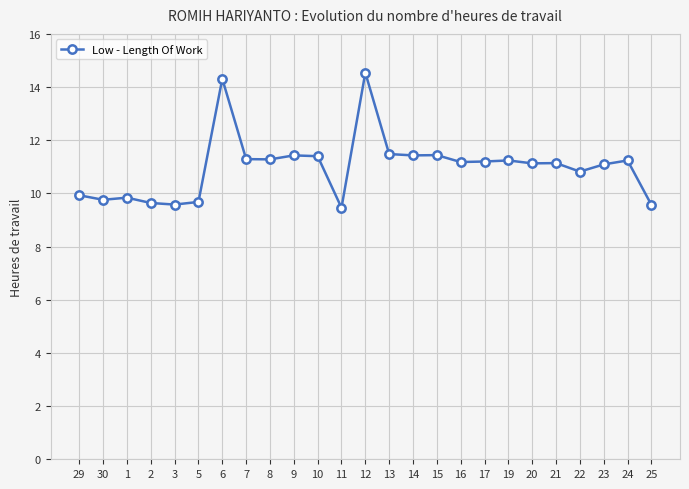

What is the sum of all values?

275.1